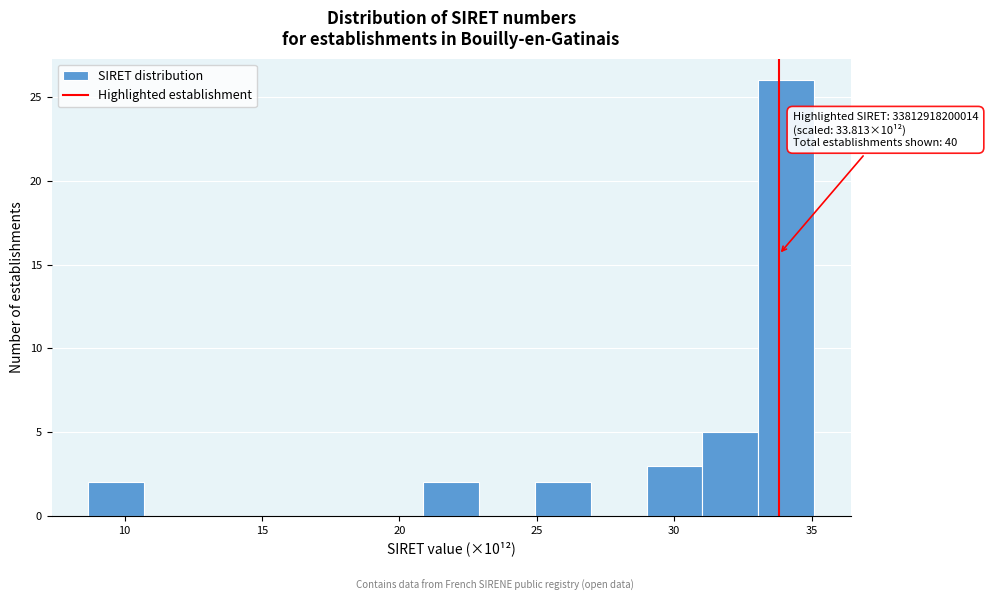

Over which range of the x-axis is the bar tallest?

33.0 to 35.0